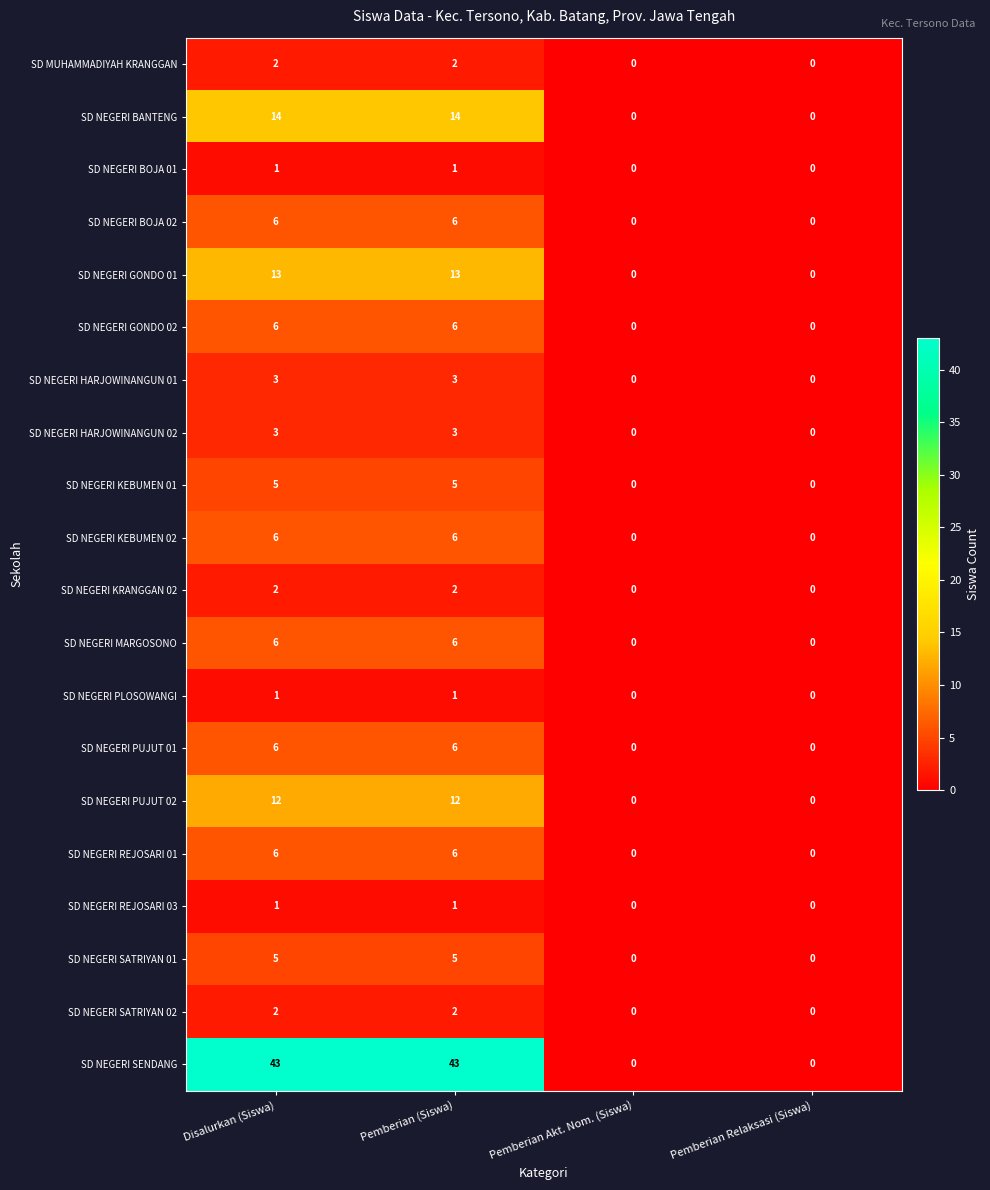

Which series has the largest total across all categories?

SD NEGERI SENDANG